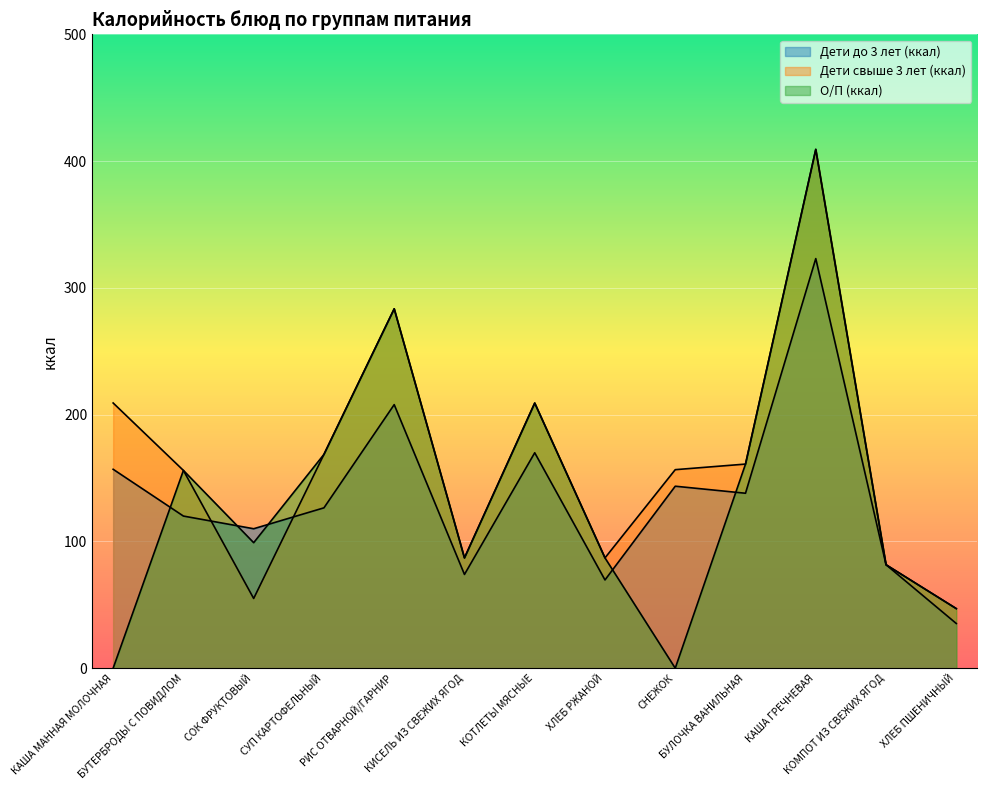

What is the average value of the Дети до 3 лет (ккал) series?

135.1